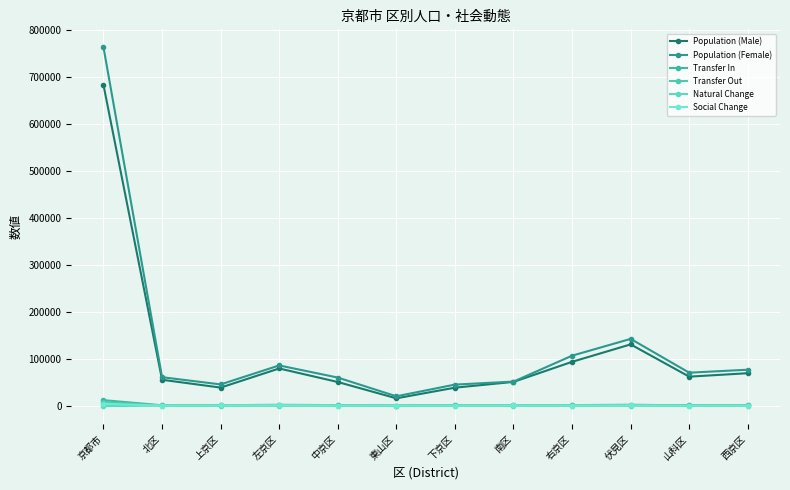

How many distinct data groups are displayed?

6